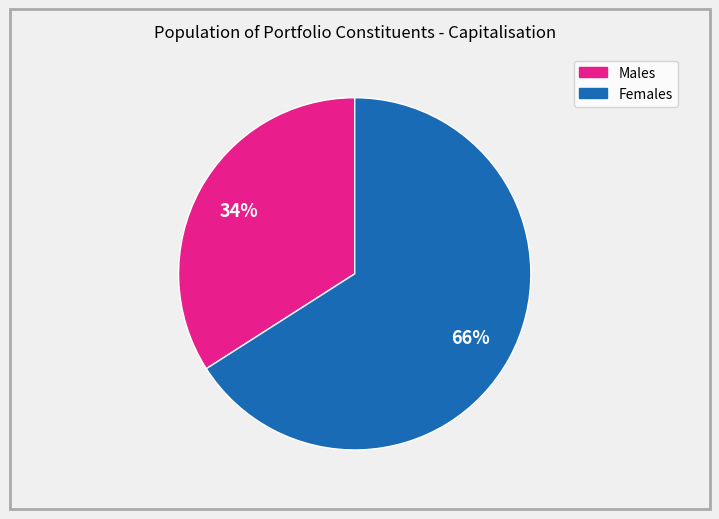

To the nearest percent, what is the average slice percentage?

50%